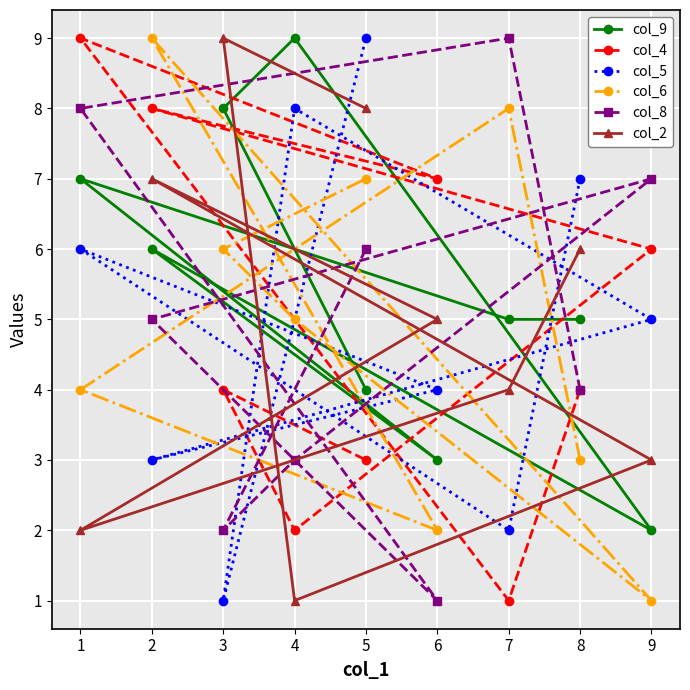

Is the value of col_2 at 9 greater than the value of col_6 at 4?

No